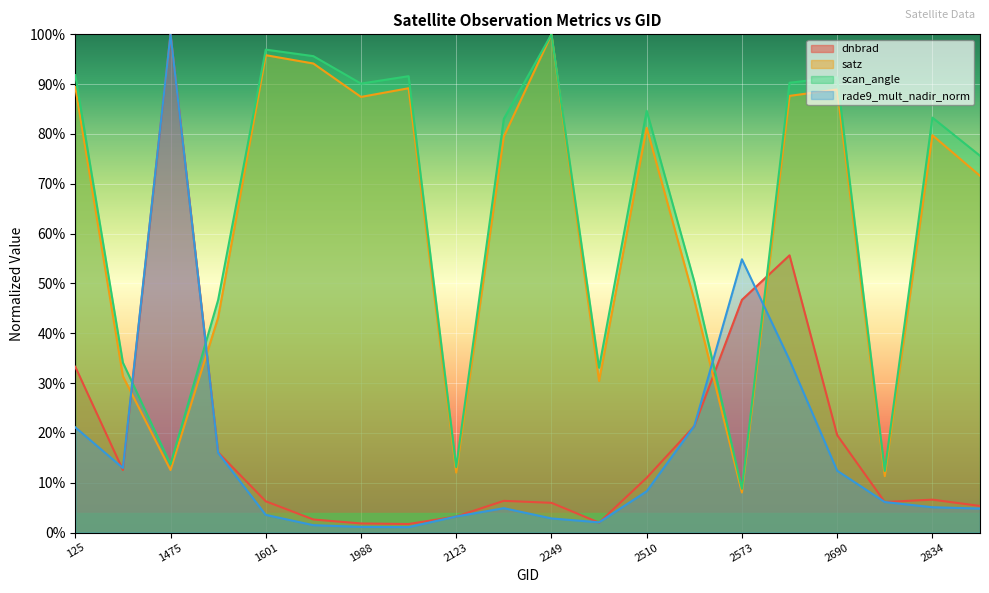

What is the value of the satz point at the 2nd from the left?

0.3